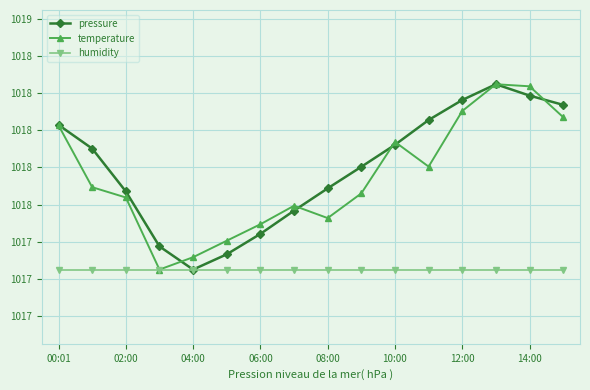

Is this an area chart (filled region under the line)?

No